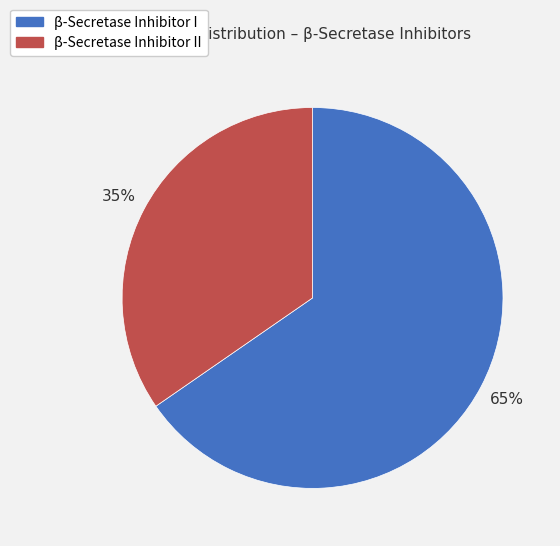

What is the majority slice?

β-Secretase Inhibitor I